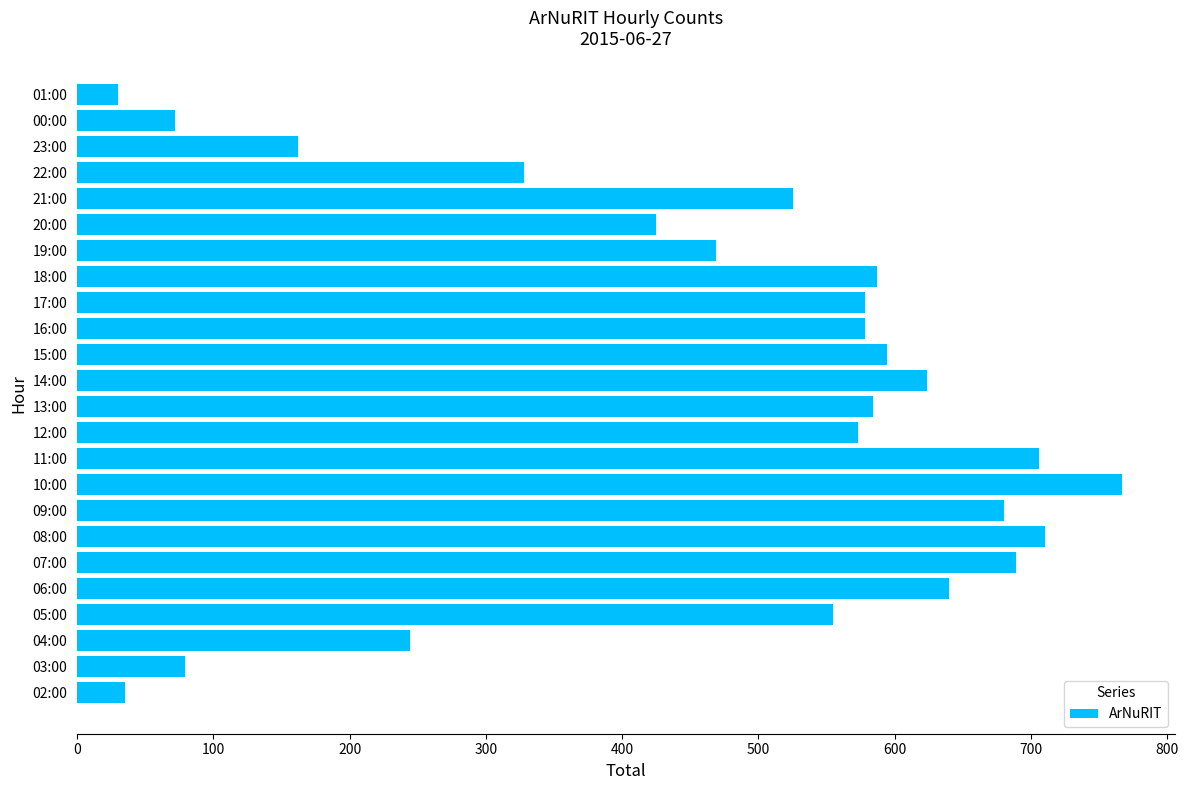

How many bars are there in total?

24